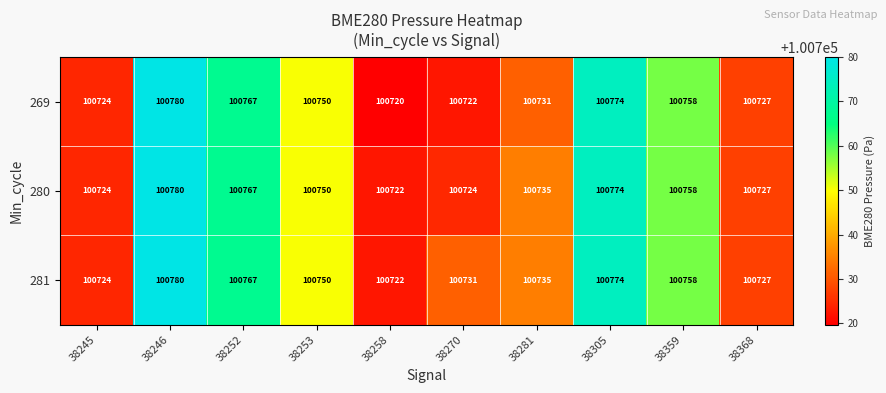

Which label corresponds to the largest value in the chart?

38246